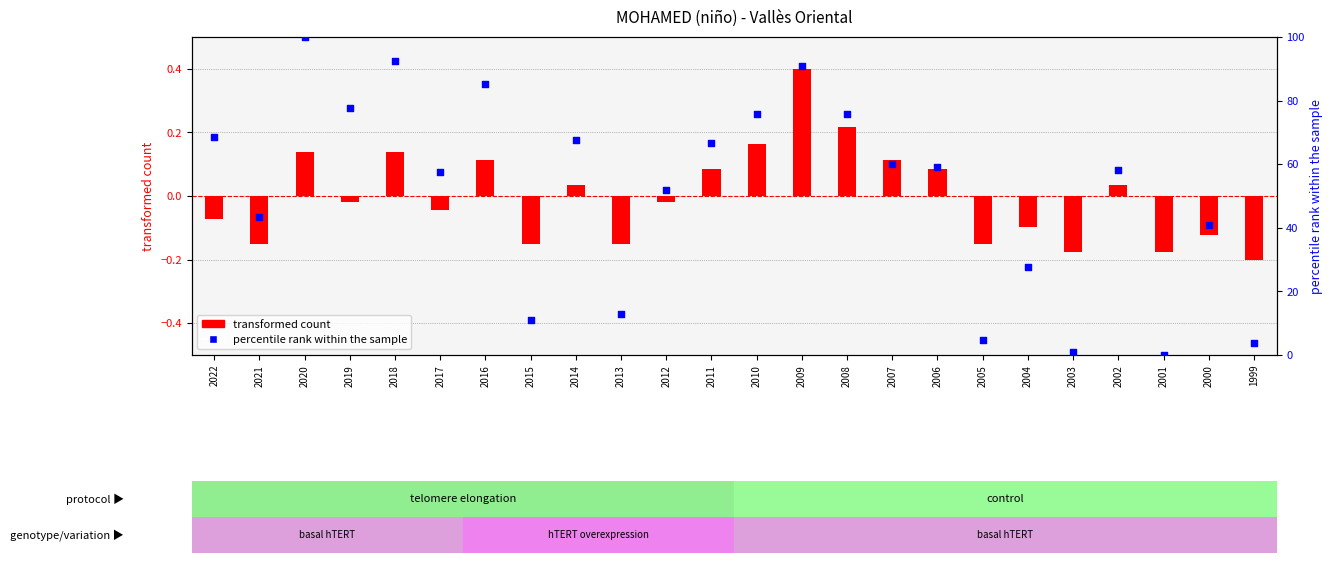

At how many categories does at least one series exceed 78?

4